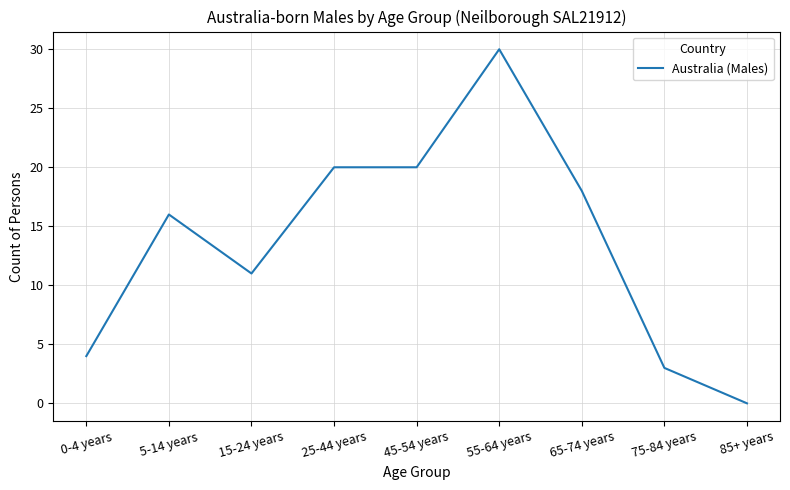

What is the ratio of the value at 0-4 years to the value at 55-64 years?

0.1